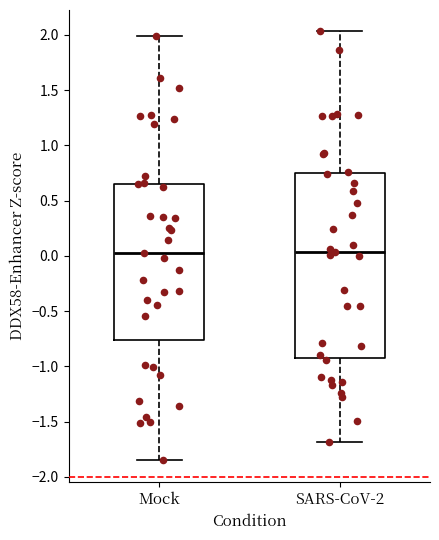

Where does the upper whisker of the box for SARS-CoV-2 end on the y-axis? The values are not printed on the chart, so give them approximately, as read against the axis.

2.05